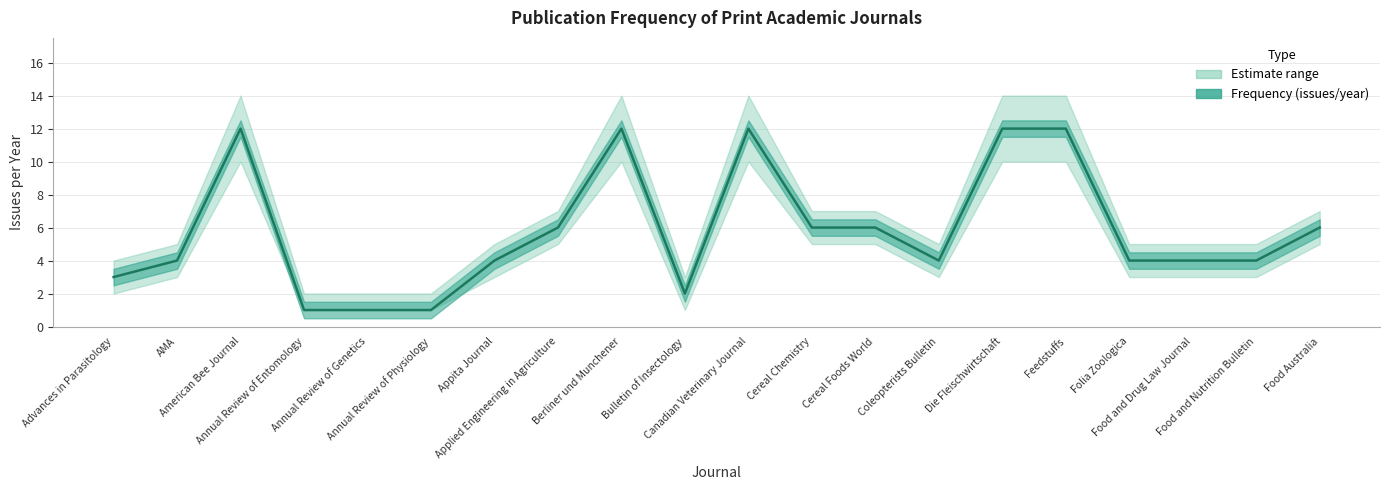

Where is the first local maximum?

American Bee Journal